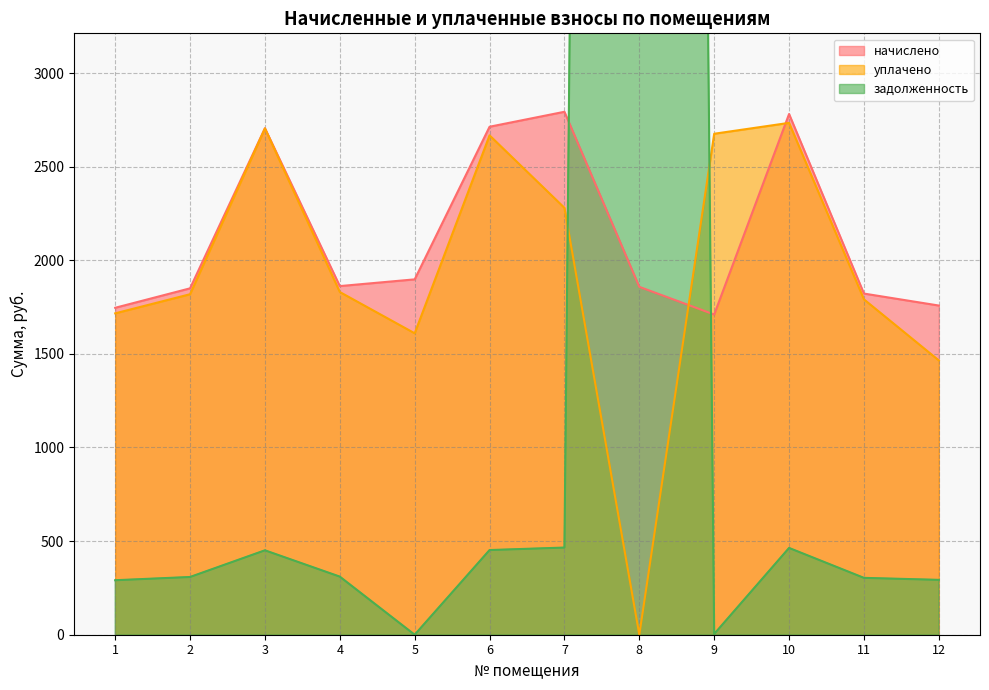

Which series has the widest spread of values?

задолженность